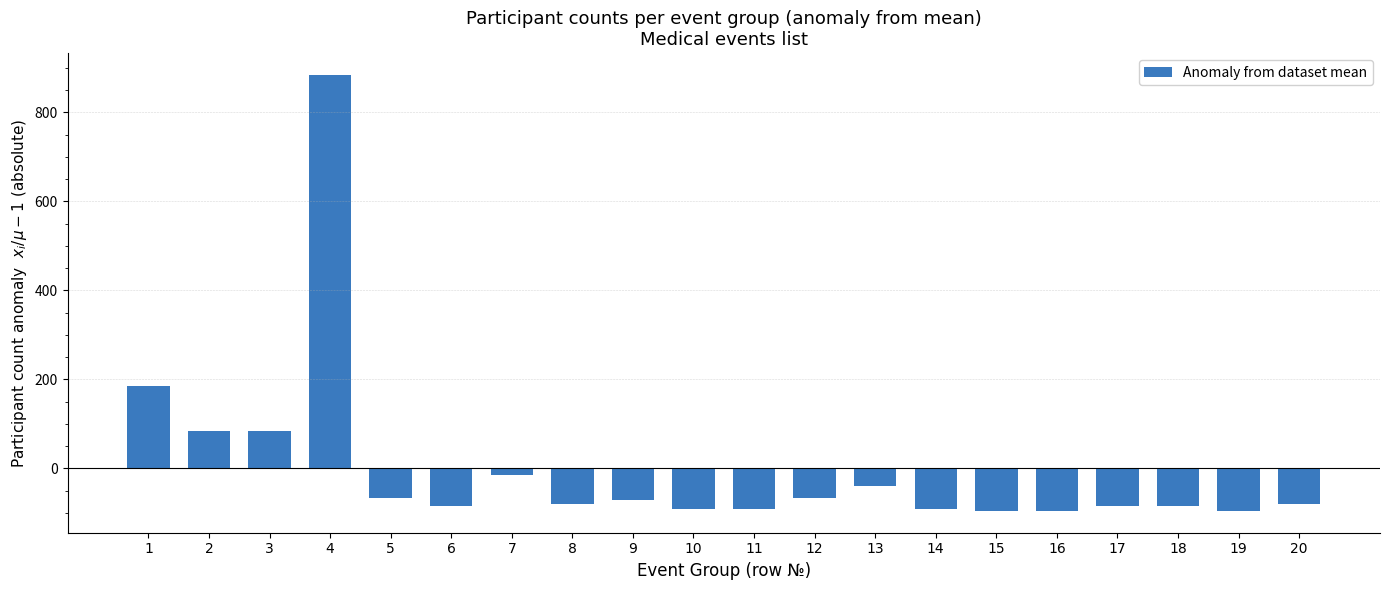

Which has a higher value, 9 or 13?

13